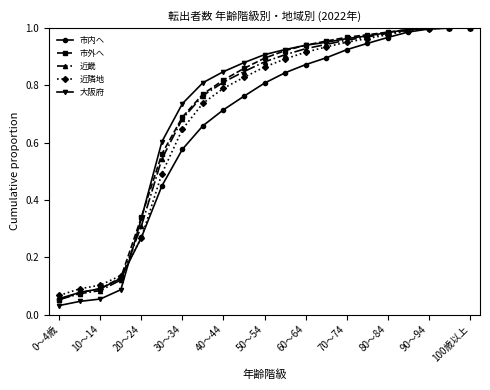

At how many categories does at least one series exceed 0?

21